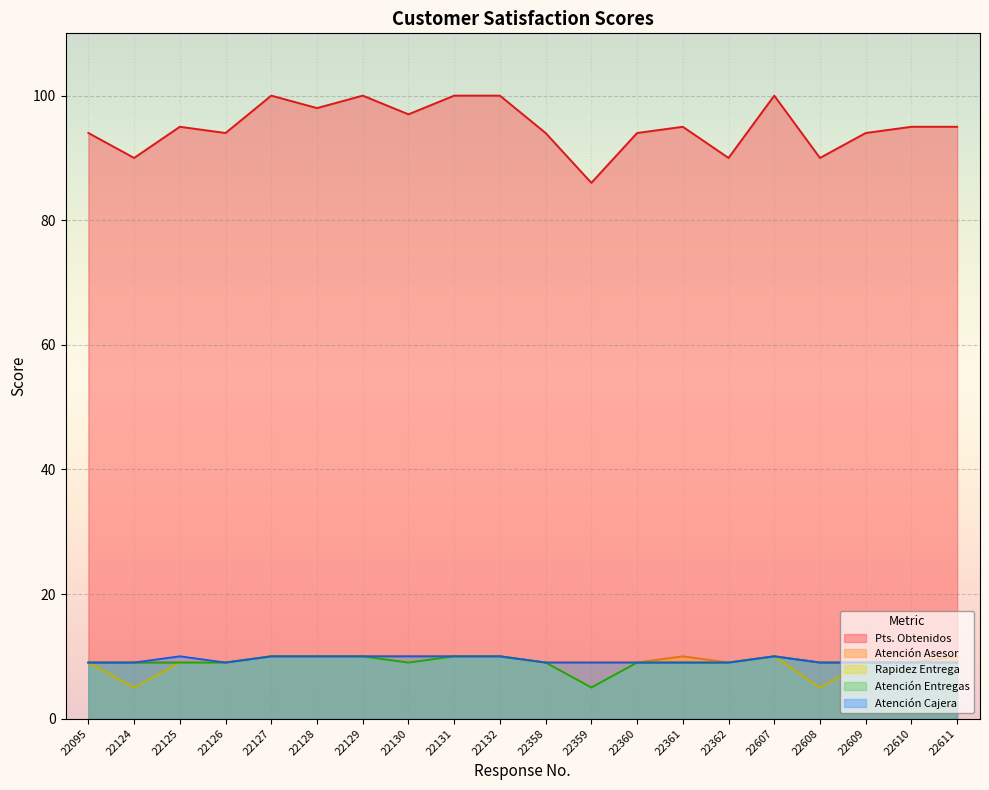

How many lines are shown in the chart?

5